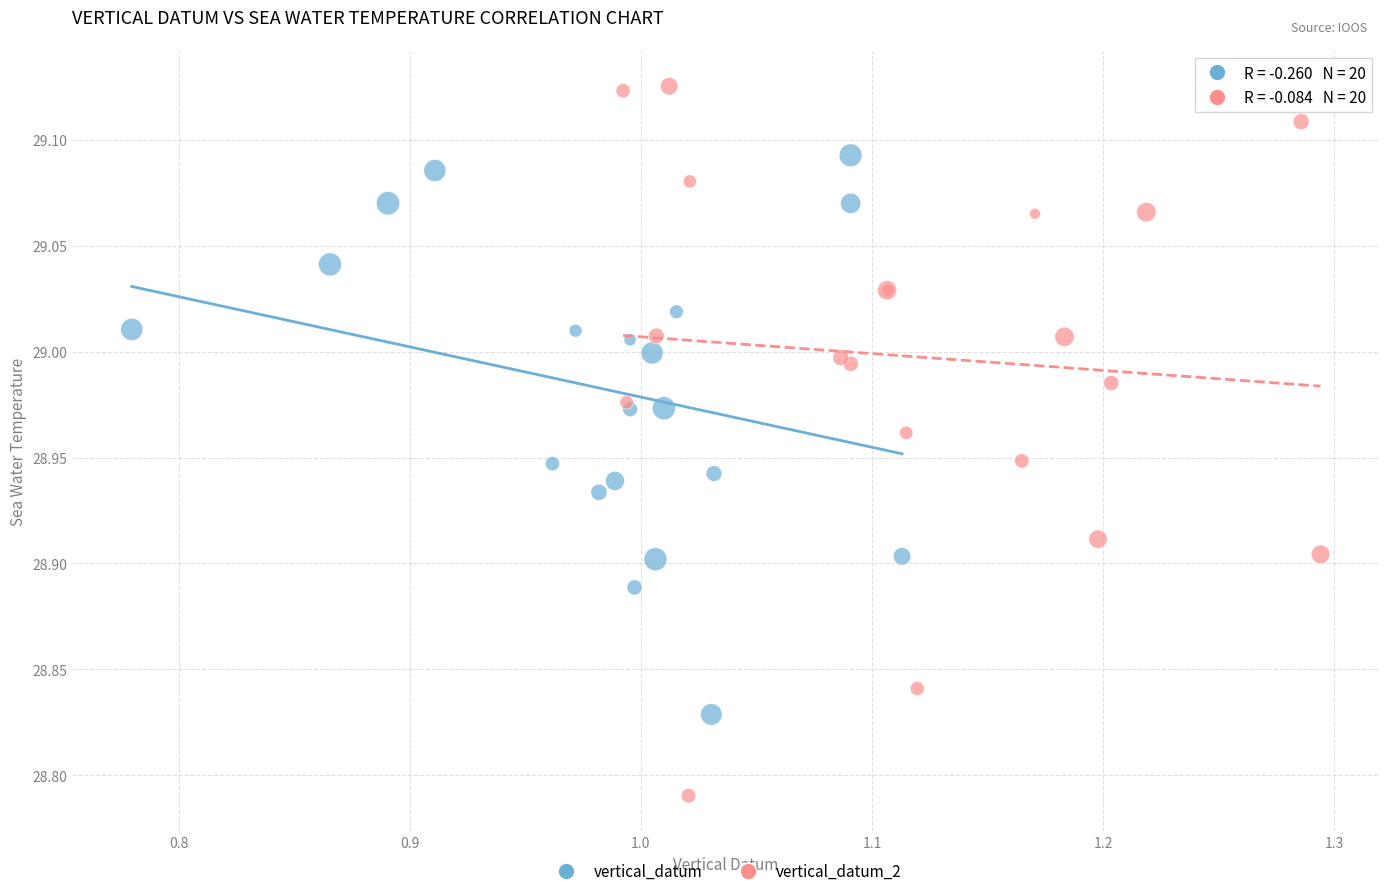

Which series contains the lowest Y value?

vertical_datum_2